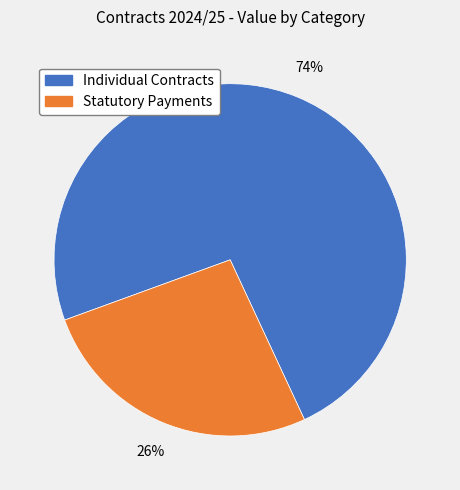

To the nearest percent, what is the average slice percentage?

50%